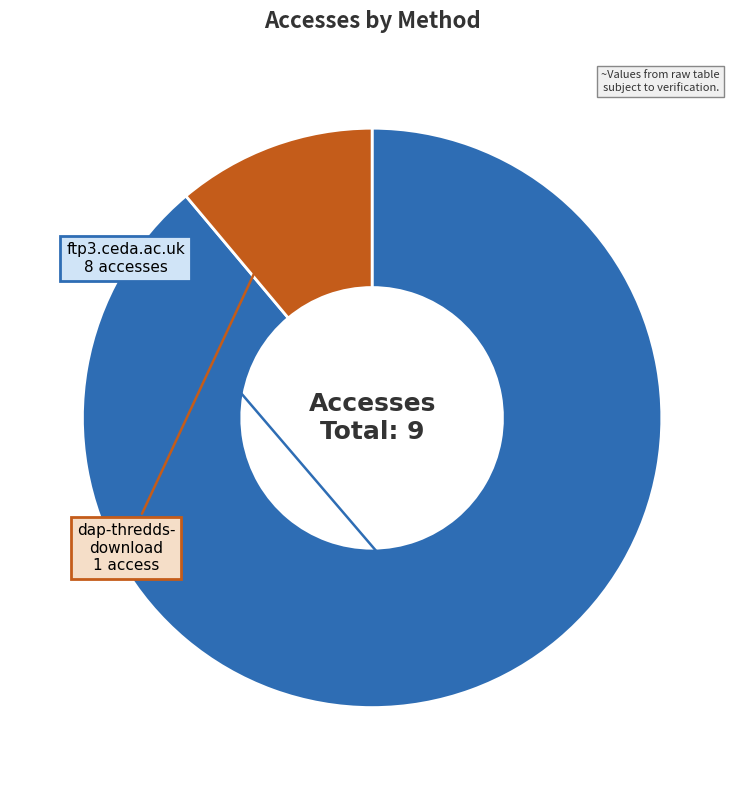

Is there a majority slice in this chart?

Yes